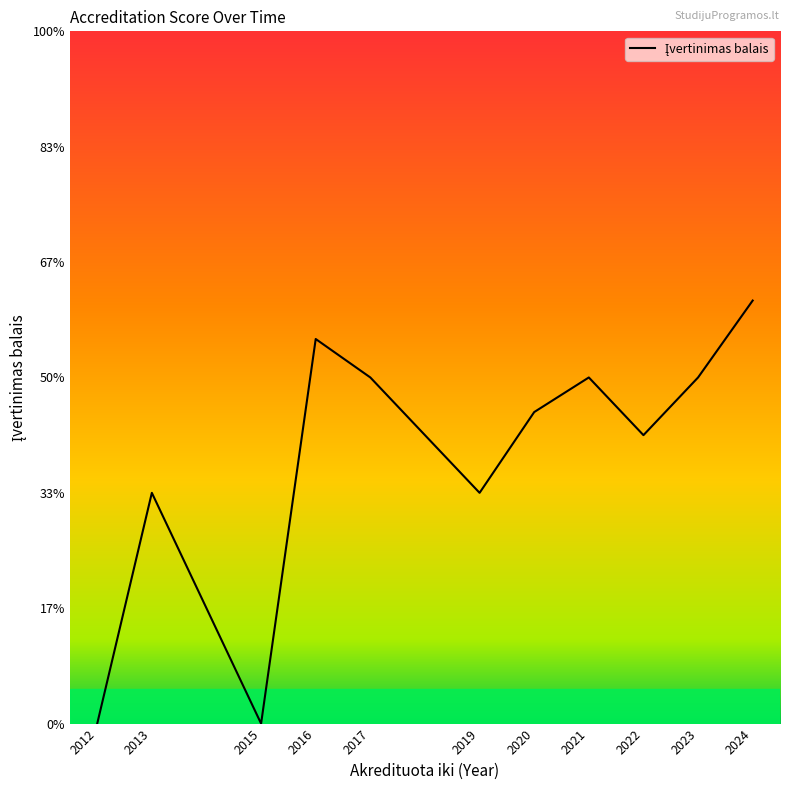

Rank the categories by value from lowest to highest.

2012, 2015, 2013, 2019, 2022, 2020, 2017, 2021, 2023, 2016, 2024